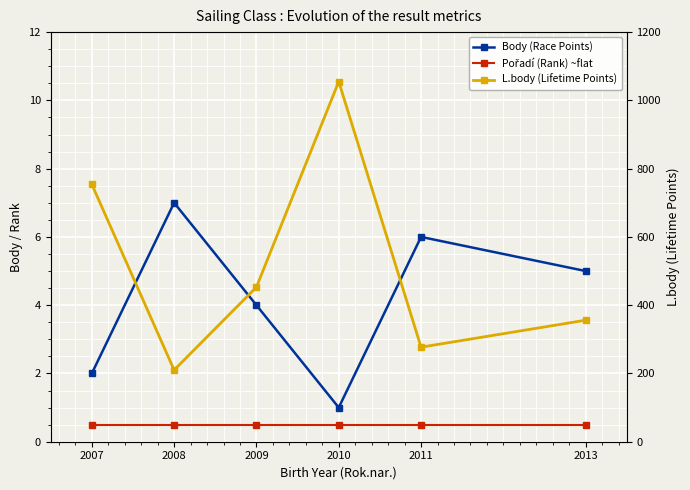

What is the difference between the Body (Race Points) values at 2013 and 2011?

1.0